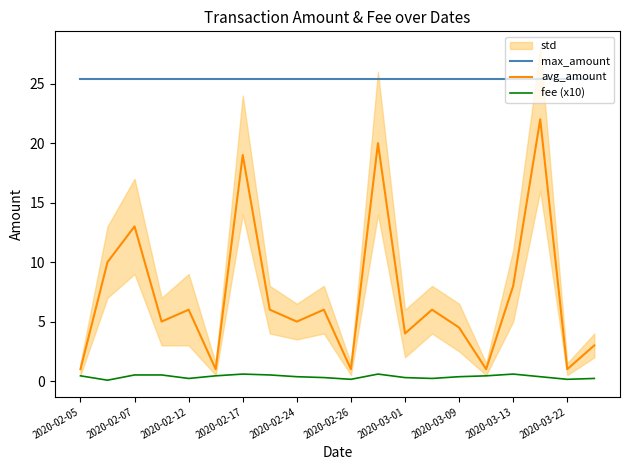

The avg_amount series shows 1.0 at 2020-03-22. True or false?

True